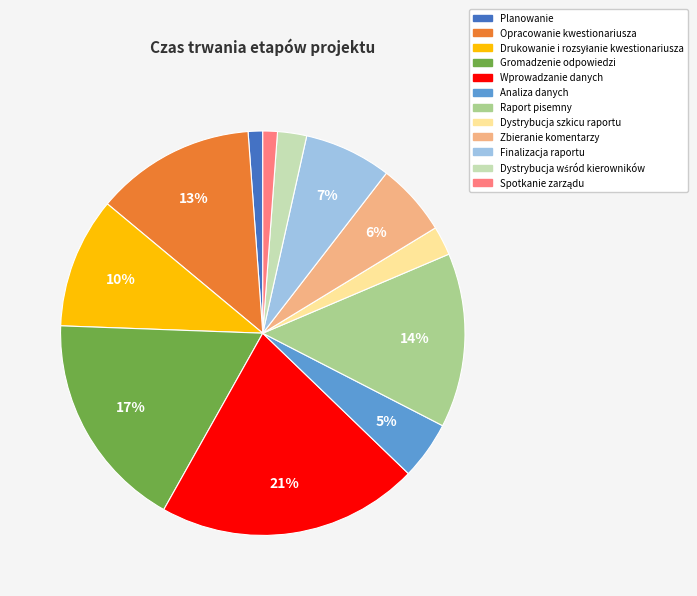

How many segments does this pie chart have?

12